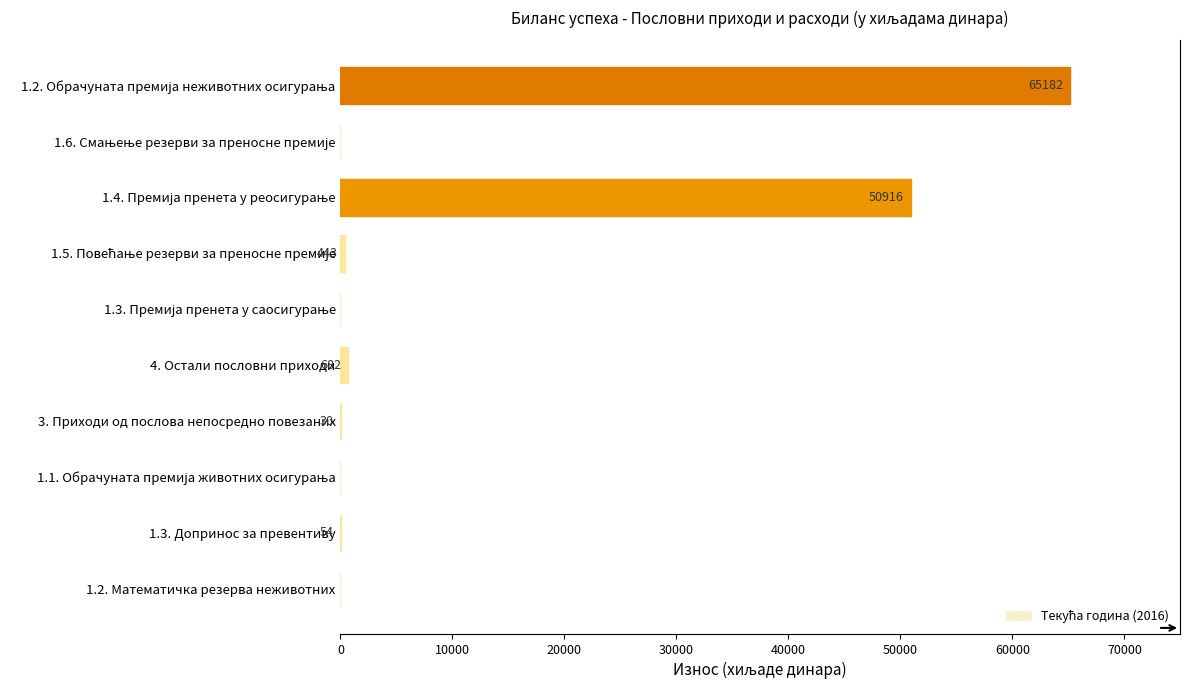

What is the average value?

11731